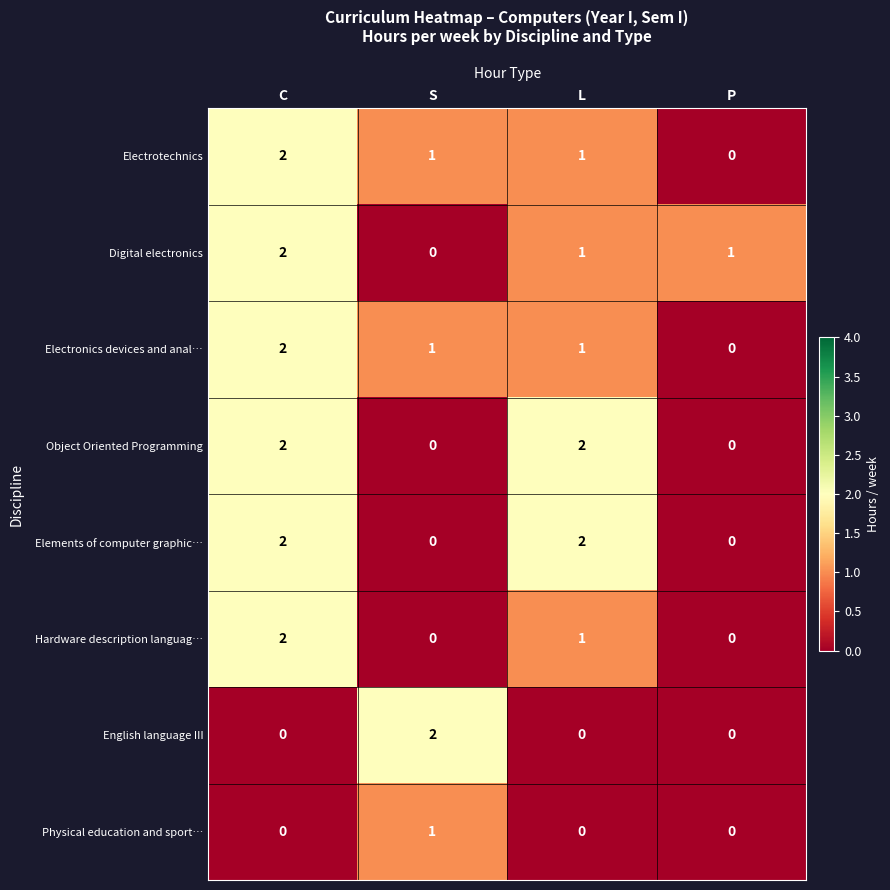

At how many categories does at least one series exceed 0?

4